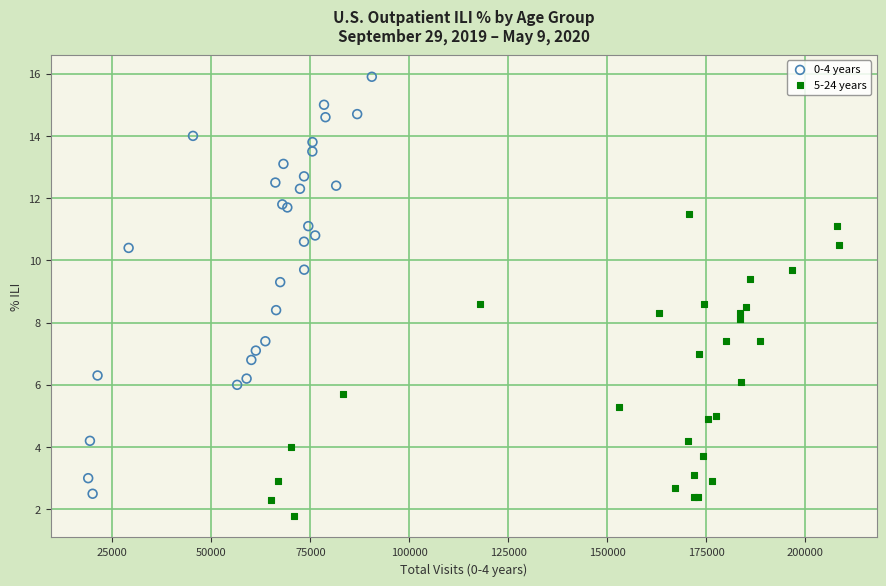

Which series reaches the maximum Y coordinate?

0-4 years